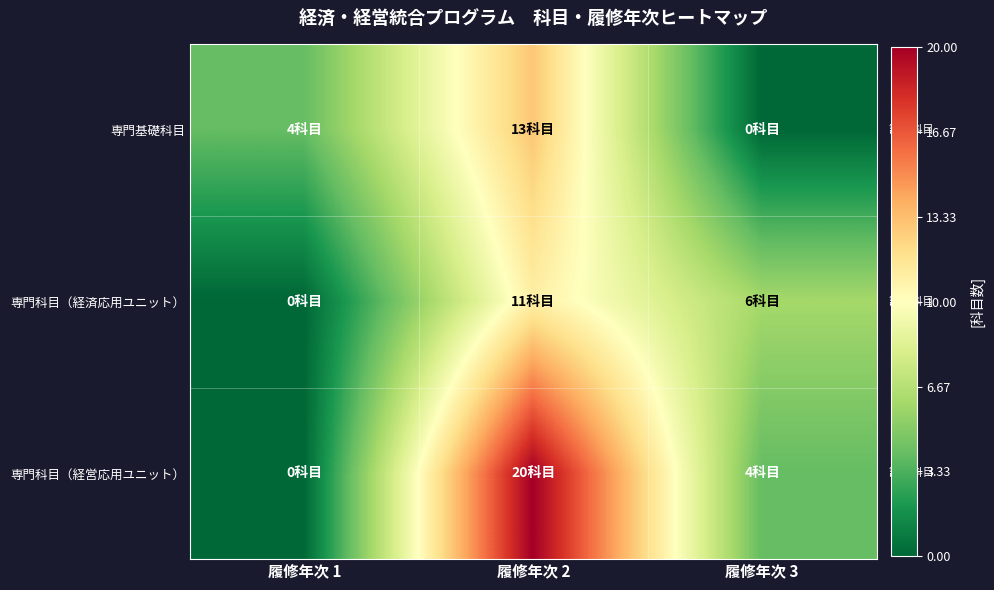

Which label corresponds to the largest value in the chart?

履修年次 2